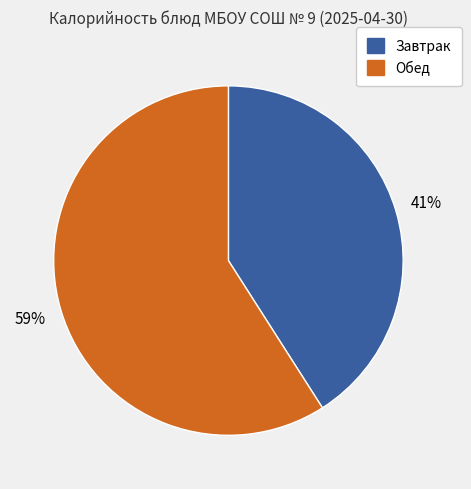

To the nearest percent, what is the average slice percentage?

50%